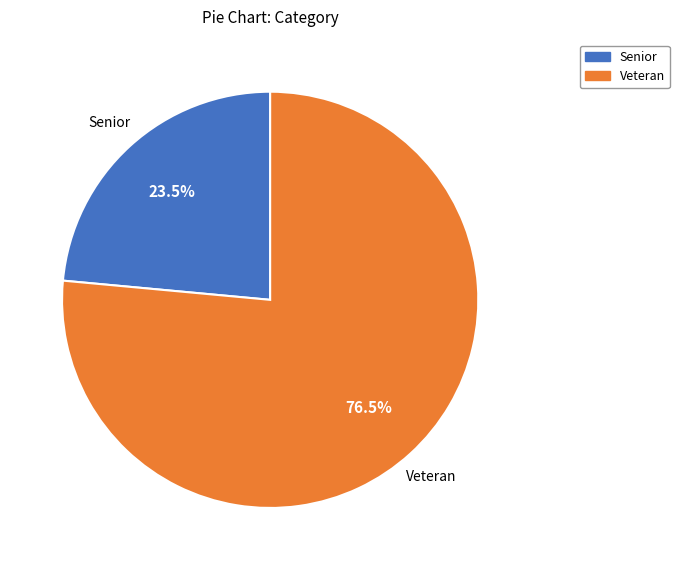

Rank the categories by value from highest to lowest.

Veteran, Senior